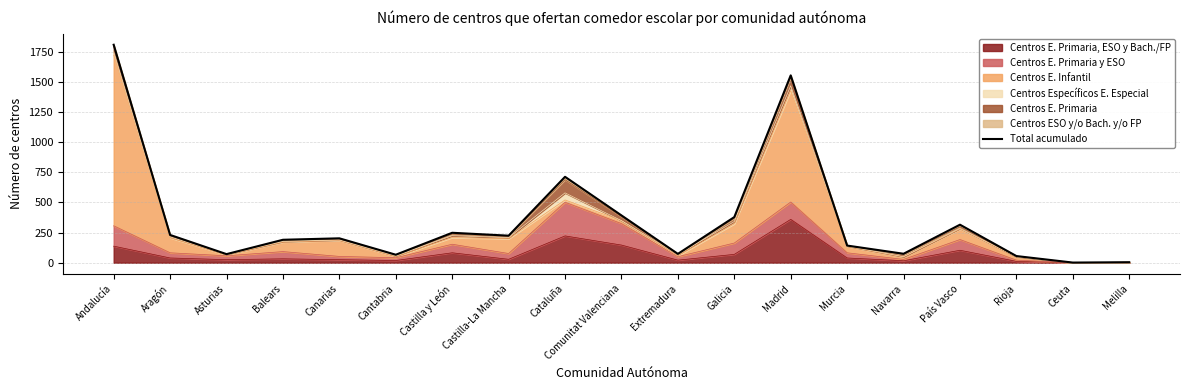

Reading left to right, transcribe all the data shown in this chart.

1807	230	71	190	202	66	248	224	712	392	73	378	1553	142	74	315	55	1	4